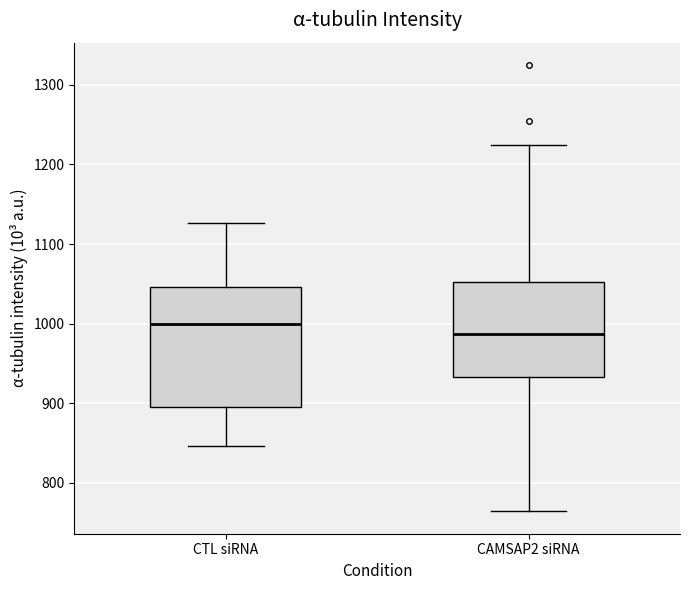

Reading left to right, read every box against the y-axis: the position of its median line, the range the box covers, and the ends of its whiskers. The values are not printed on the chart, so give them approximately, as read against the axis.

CTL siRNA: median 1000, box 900 to 1050, whiskers 850 to 1130
CAMSAP2 siRNA: median 990, box 930 to 1050, whiskers 760 to 1220